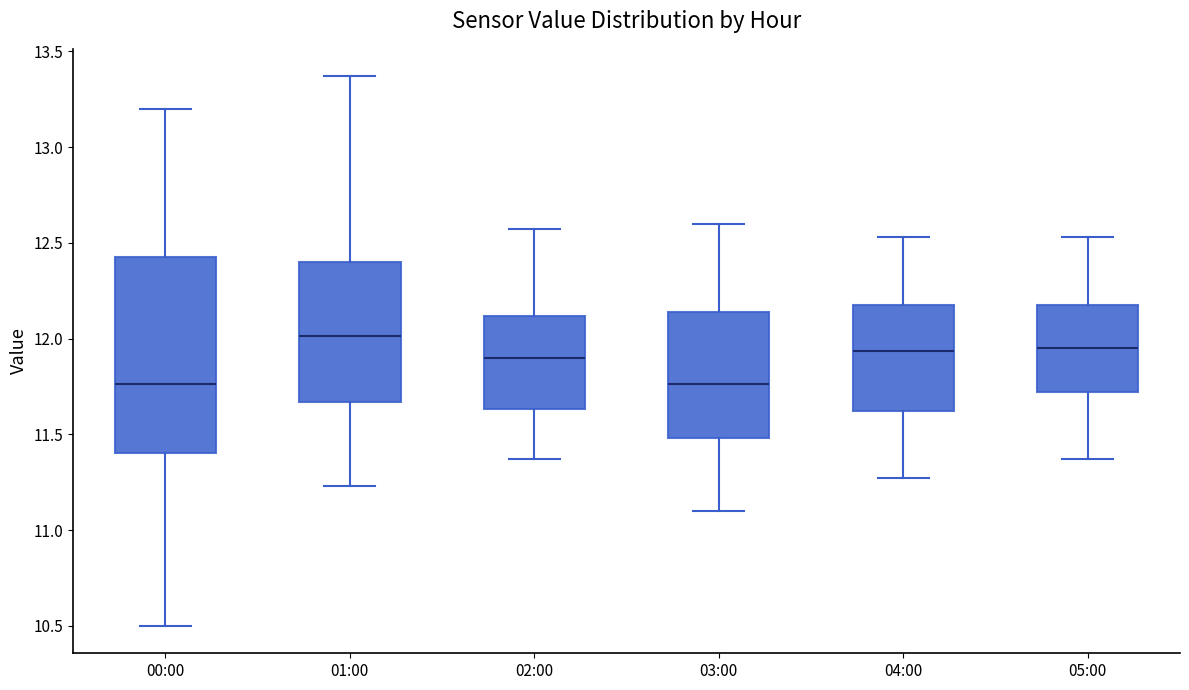

Reading left to right, transcribe this box plot: for each box, give where its median line is, the range the box spans, and where its two whiskers end, as read against the y-axis. The values are not printed on the chart, so give them approximately, as read against the axis.

00:00: median 11.75, box 11.40 to 12.45, whiskers 10.50 to 13.20
01:00: median 12.00, box 11.65 to 12.40, whiskers 11.25 to 13.35
02:00: median 11.90, box 11.65 to 12.10, whiskers 11.35 to 12.55
03:00: median 11.75, box 11.50 to 12.15, whiskers 11.10 to 12.60
04:00: median 11.95, box 11.60 to 12.20, whiskers 11.25 to 12.55
05:00: median 11.95, box 11.70 to 12.20, whiskers 11.35 to 12.55